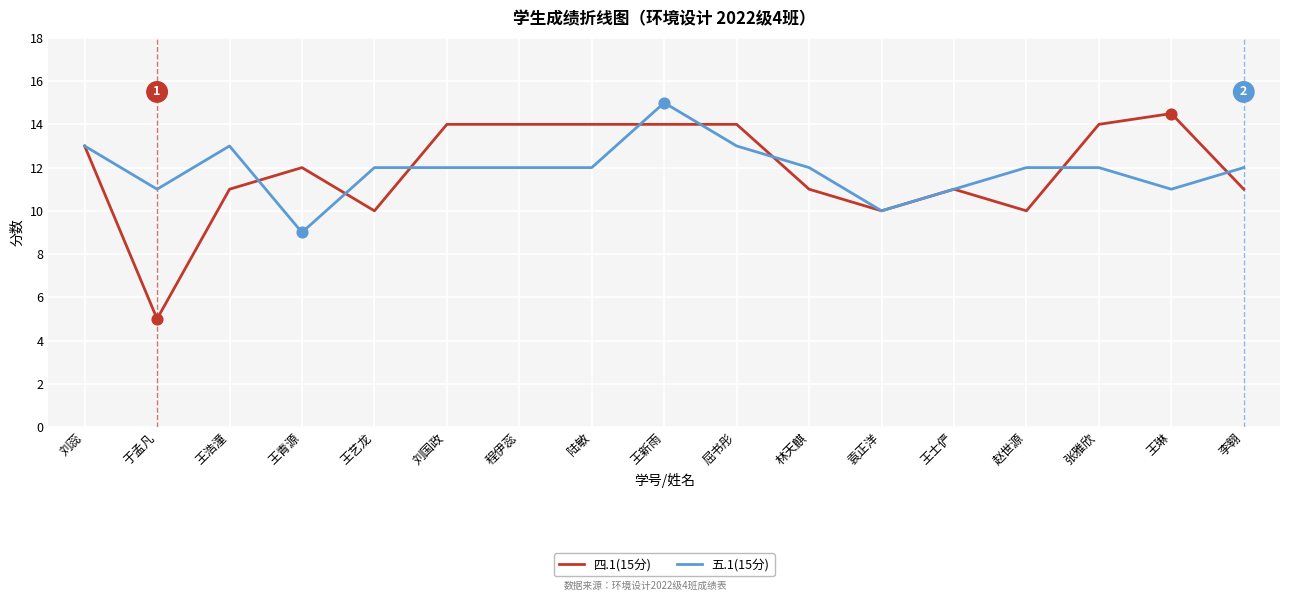

What is the spread (max minus min) of values at 刘国政?

2.0